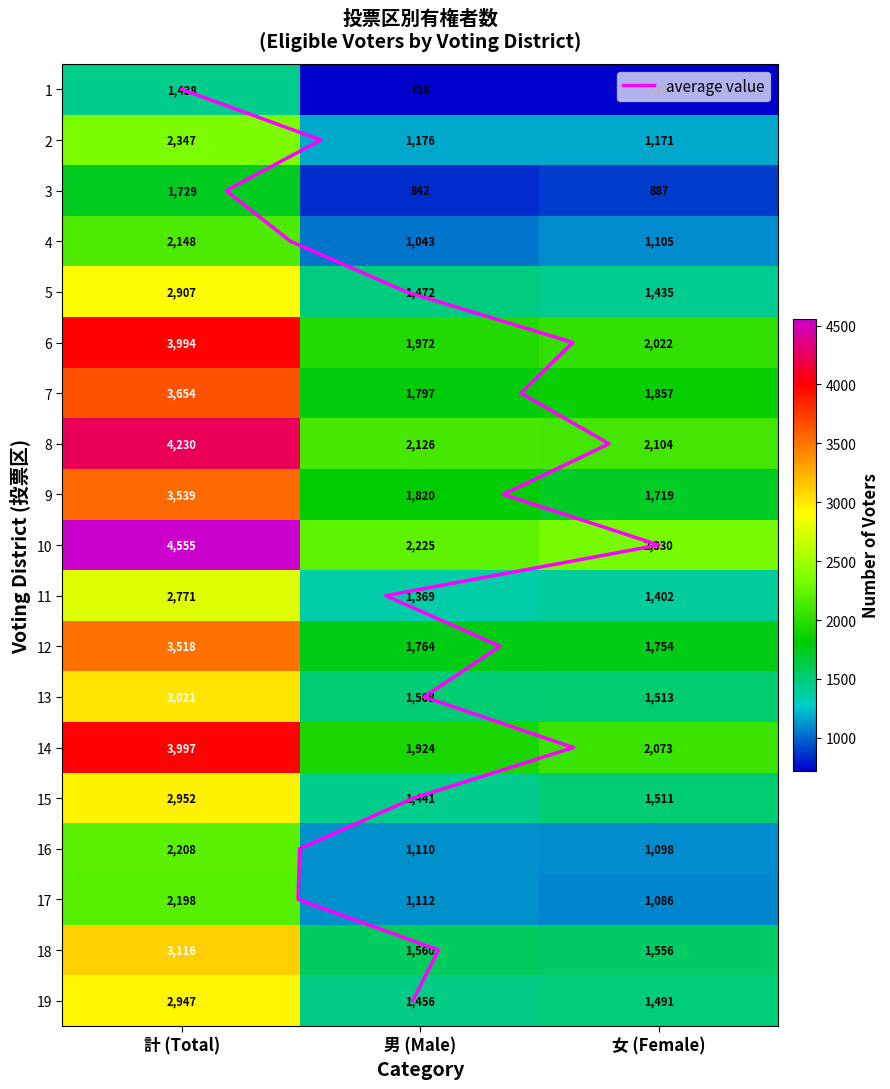

The value of 17 at 男 (Male) is 1112. True or false?

True